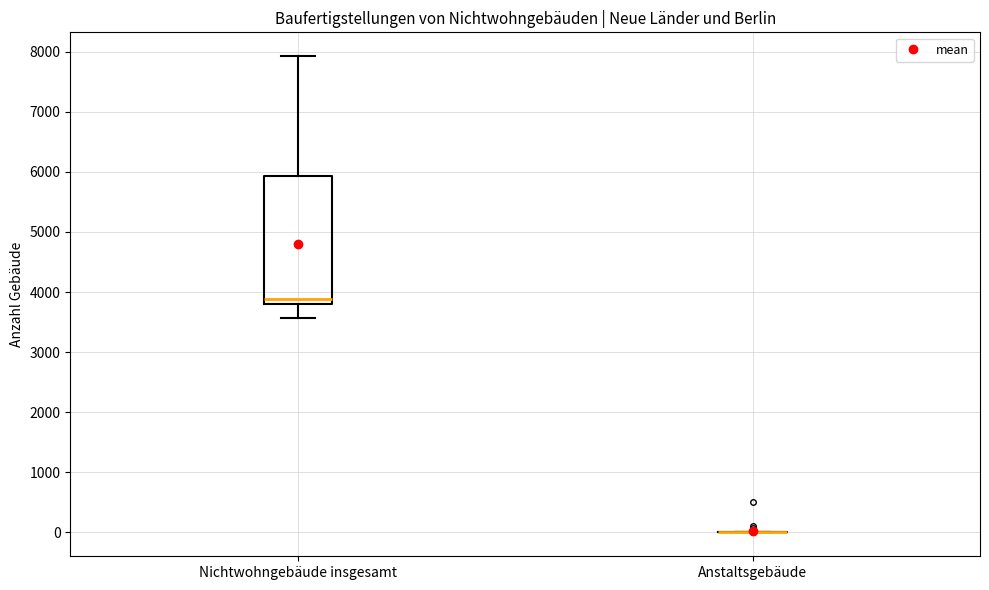

Reading left to right, read every box against the y-axis: the position of its median line, the range the box covers, and the ends of its whiskers. The values are not printed on the chart, so give them approximately, as read against the axis.

Nichtwohngebäude insgesamt: median 3900, box 3800 to 5900, whiskers 3600 to 7900
Anstaltsgebäude: box collapsed to a line at 0, whiskers 0 to 0